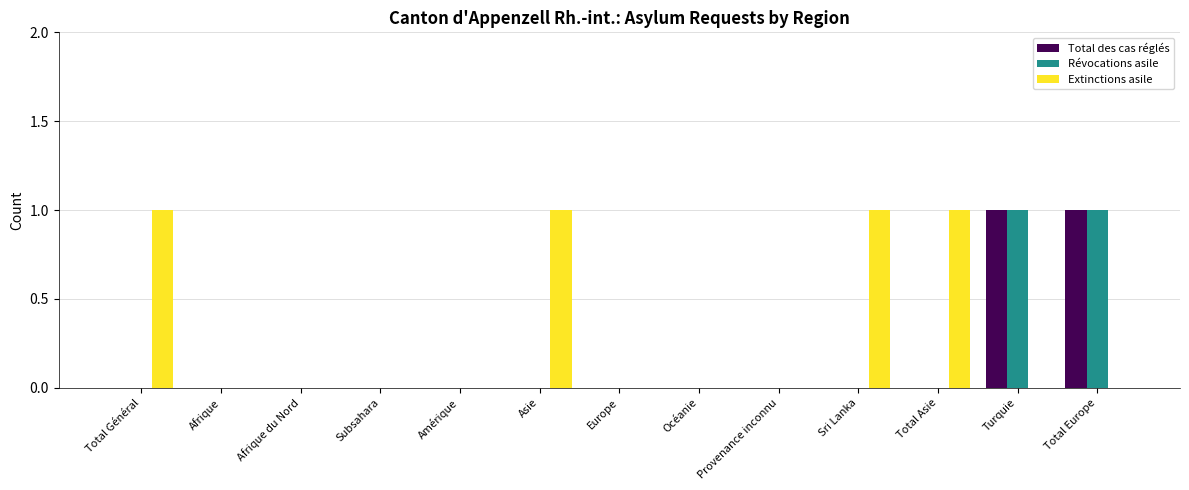

True or false: Extinctions asile has a value of 1 at Sri Lanka.

True